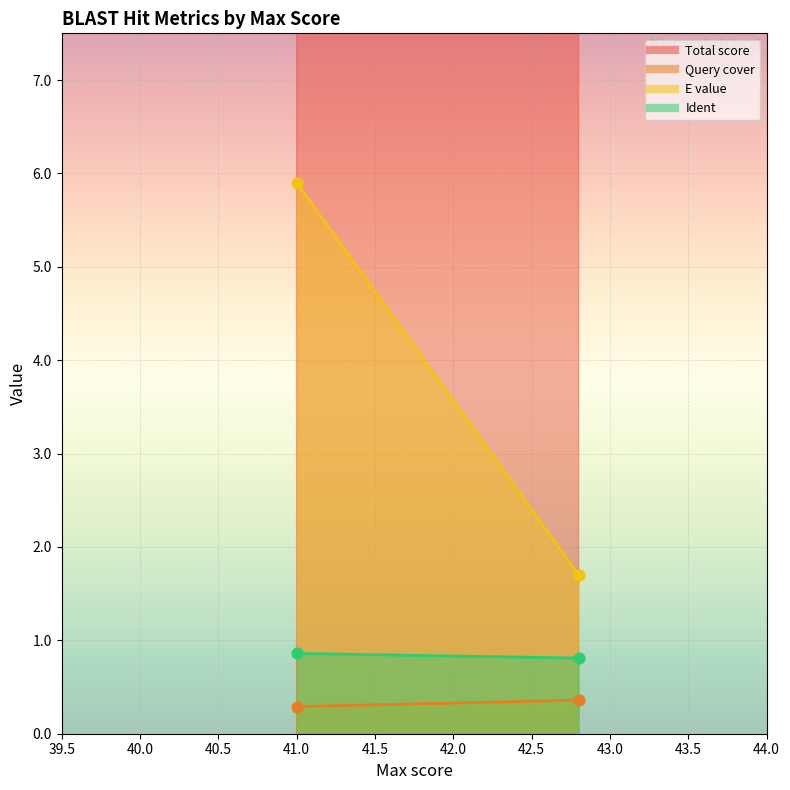

Which series reaches the minimum Y coordinate?

Query cover